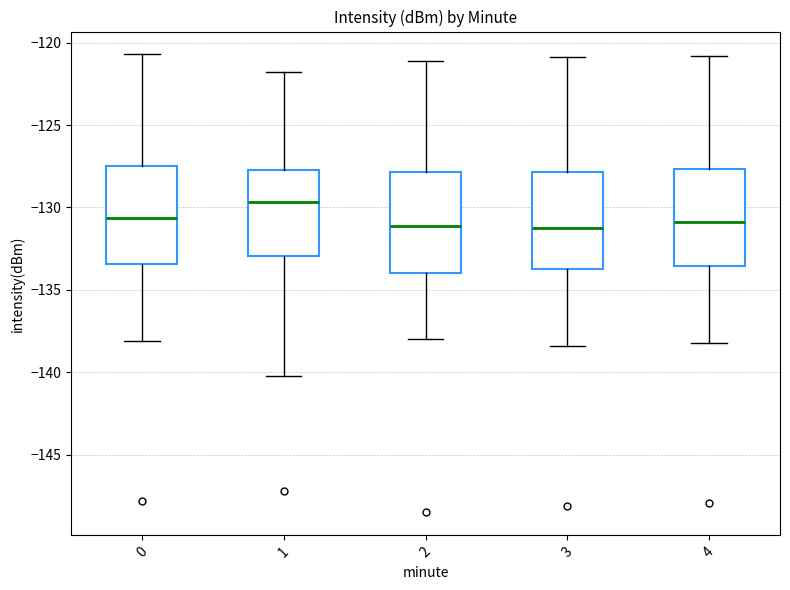

Reading left to right, read every box against the y-axis: the position of its median line, the range the box covers, and the ends of its whiskers. The values are not printed on the chart, so give them approximately, as read against the axis.

0: median -130.5, box -133.5 to -127.5, whiskers -138.0 to -120.5
1: median -129.5, box -133.0 to -127.5, whiskers -140.0 to -122.0
2: median -131.0, box -134.0 to -128.0, whiskers -138.0 to -121.0
3: median -131.0, box -133.5 to -128.0, whiskers -138.5 to -121.0
4: median -131.0, box -133.5 to -127.5, whiskers -138.0 to -121.0